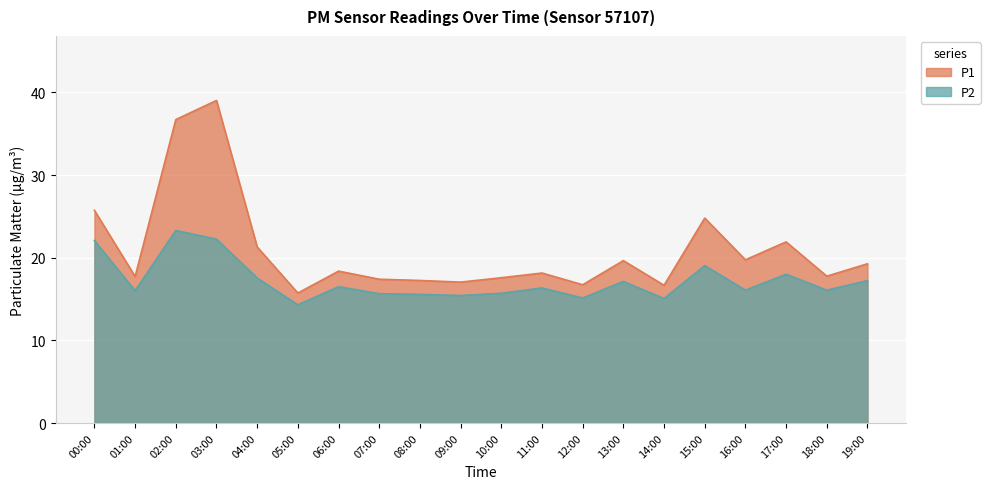

Does the chart display data point markers on the line(s)?

No